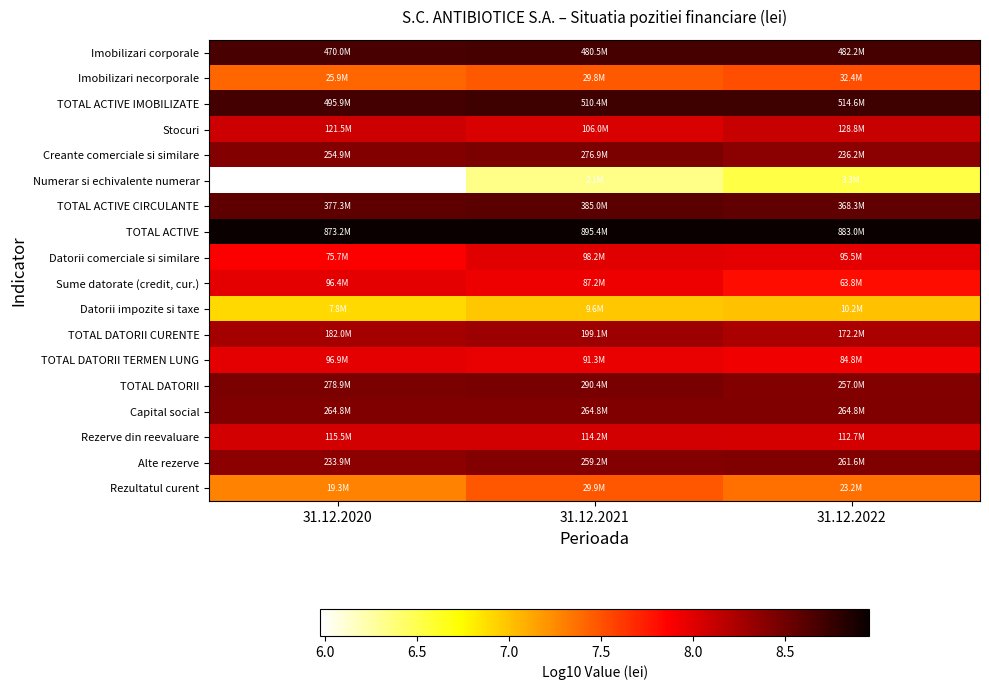

How many data points does each series have?

3